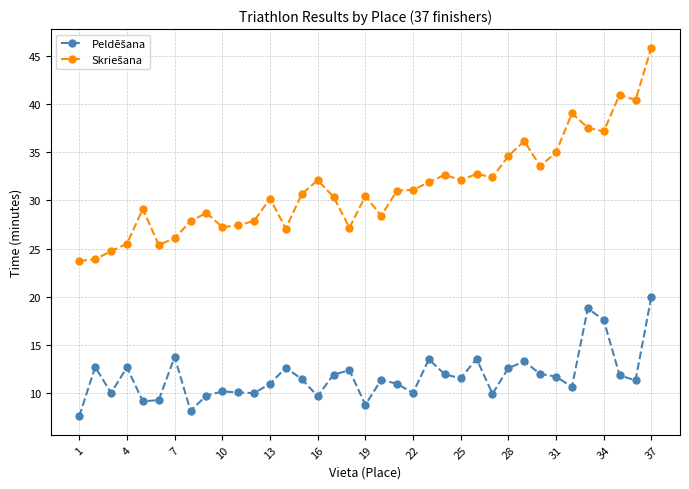

What is the greatest value displayed?

45.9